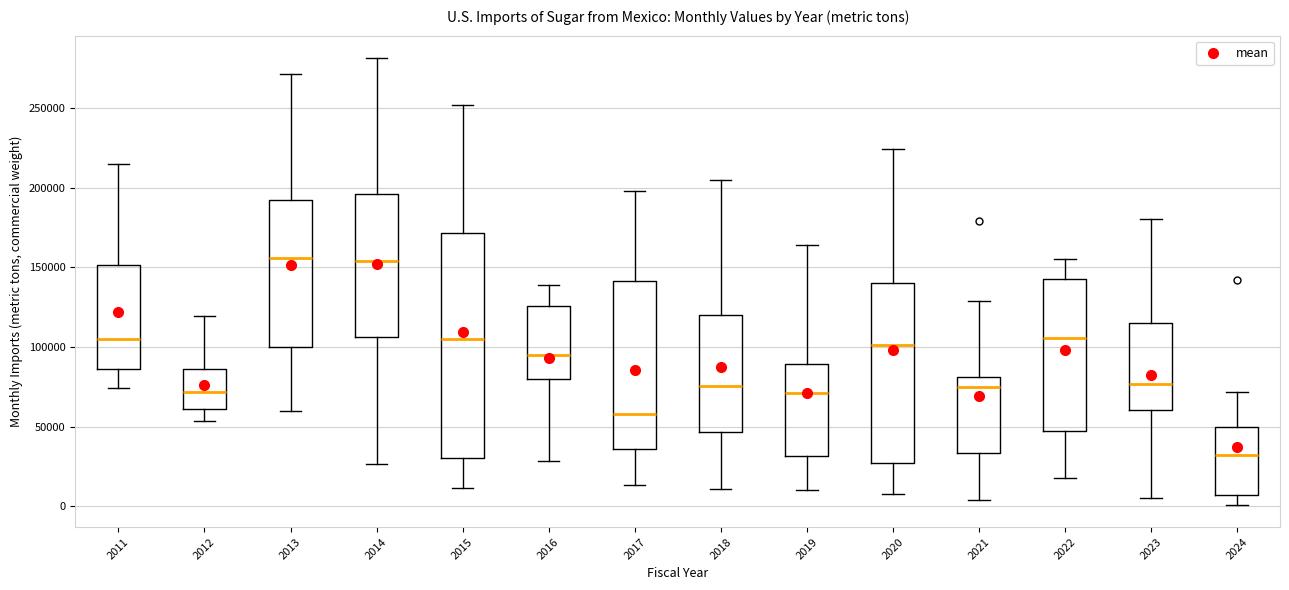

Which box's median line is the lowest?

2024